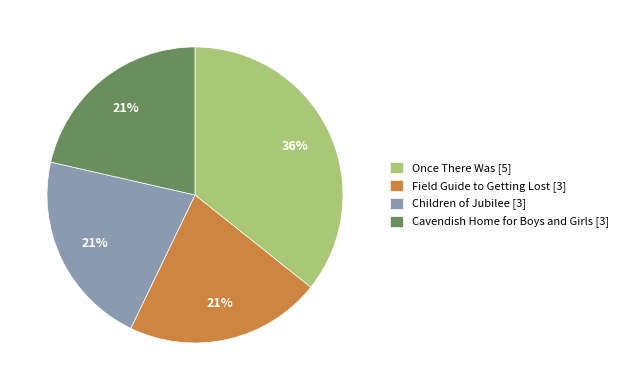

Is it true that Cavendish Home for Boys and Girls is 33% of the pie?

False